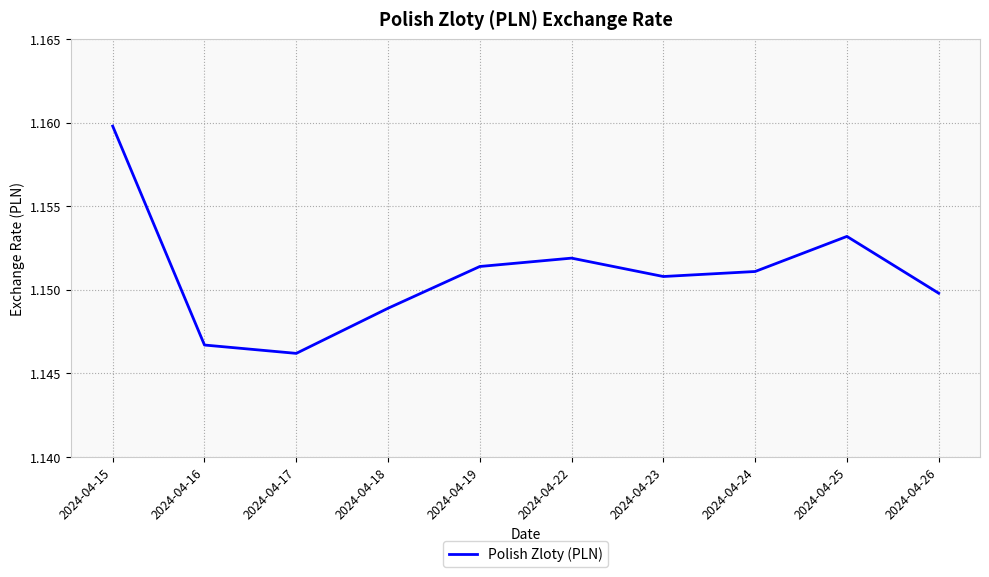

True or false: the data shows 0.8 at 2024-04-23.

False